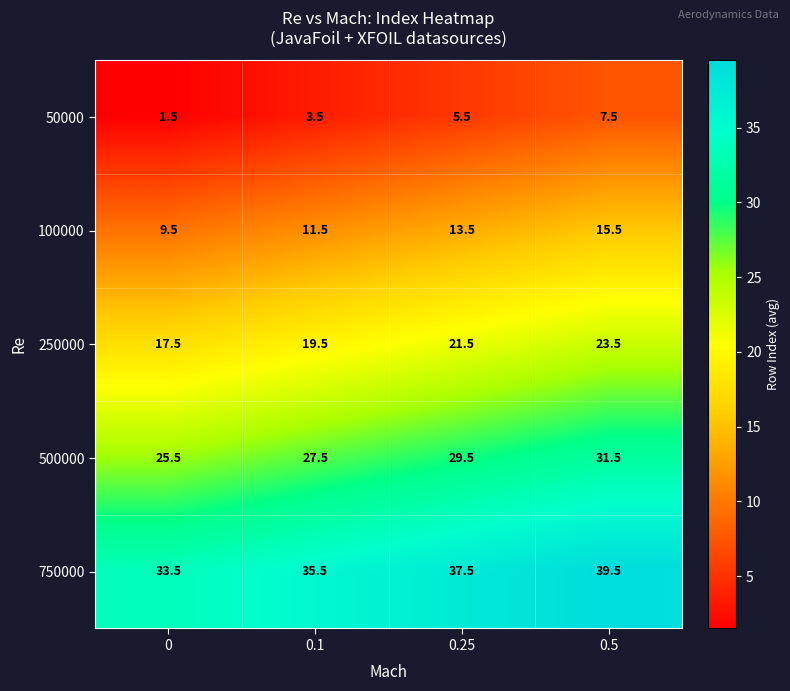

Read the 250000 value at 0.1.

19.5